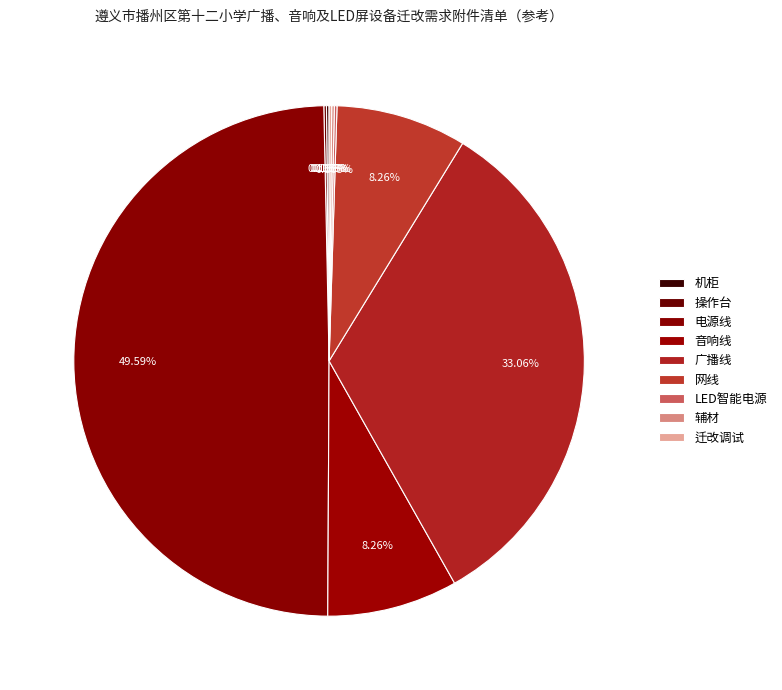

True or false: 迁改调试 accounts for 1% of the total.

False